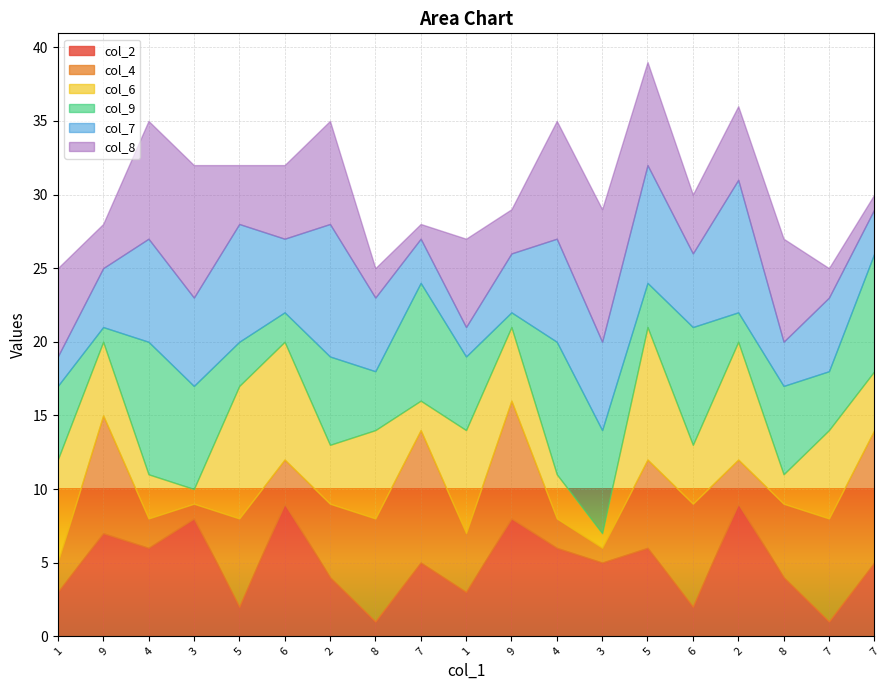

Count the col_4 values in the range 2 to 7.

13